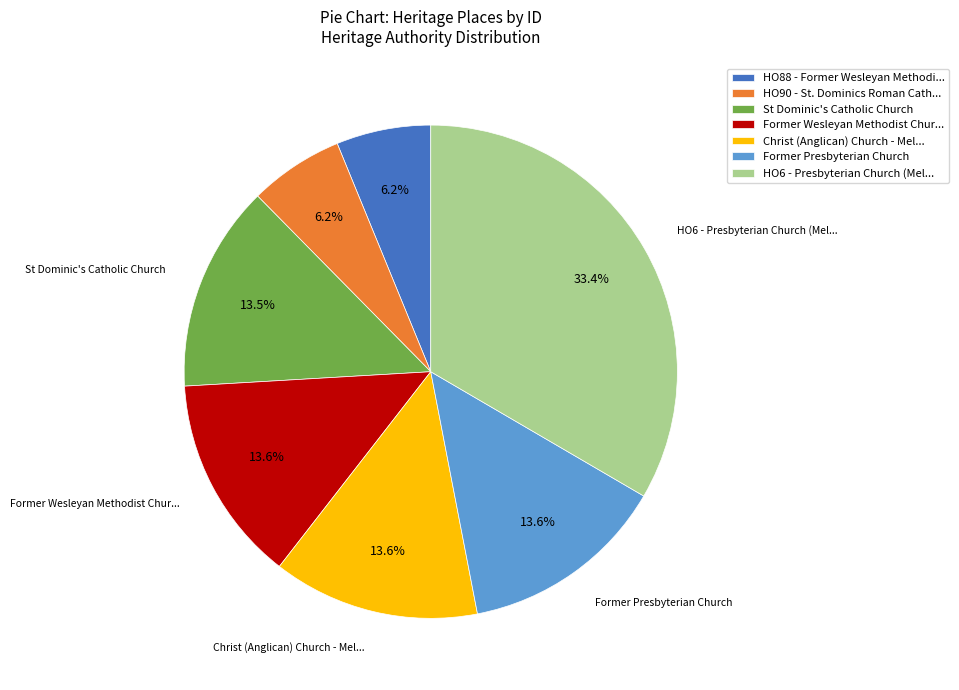

What portion of the pie excludes Former Wesleyan Methodist Chur...?

86.4%